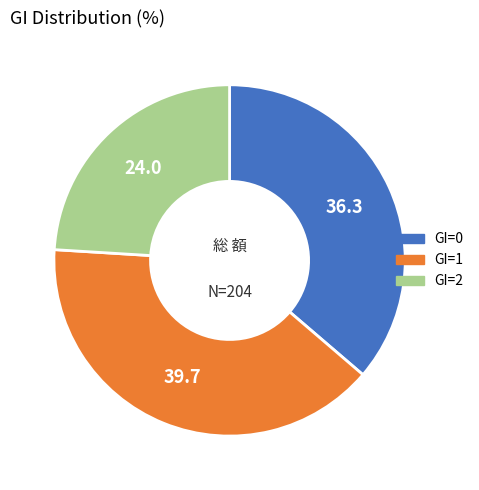

Combined, do GI=0 and GI=2 account for over 50%?

Yes